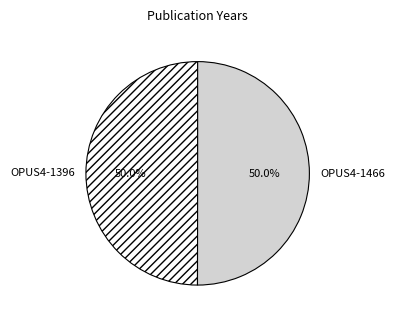

Count the number of slices in the pie.

2